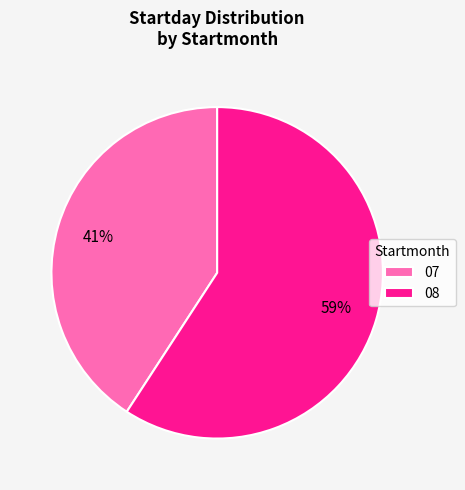

How many segments does this pie chart have?

2